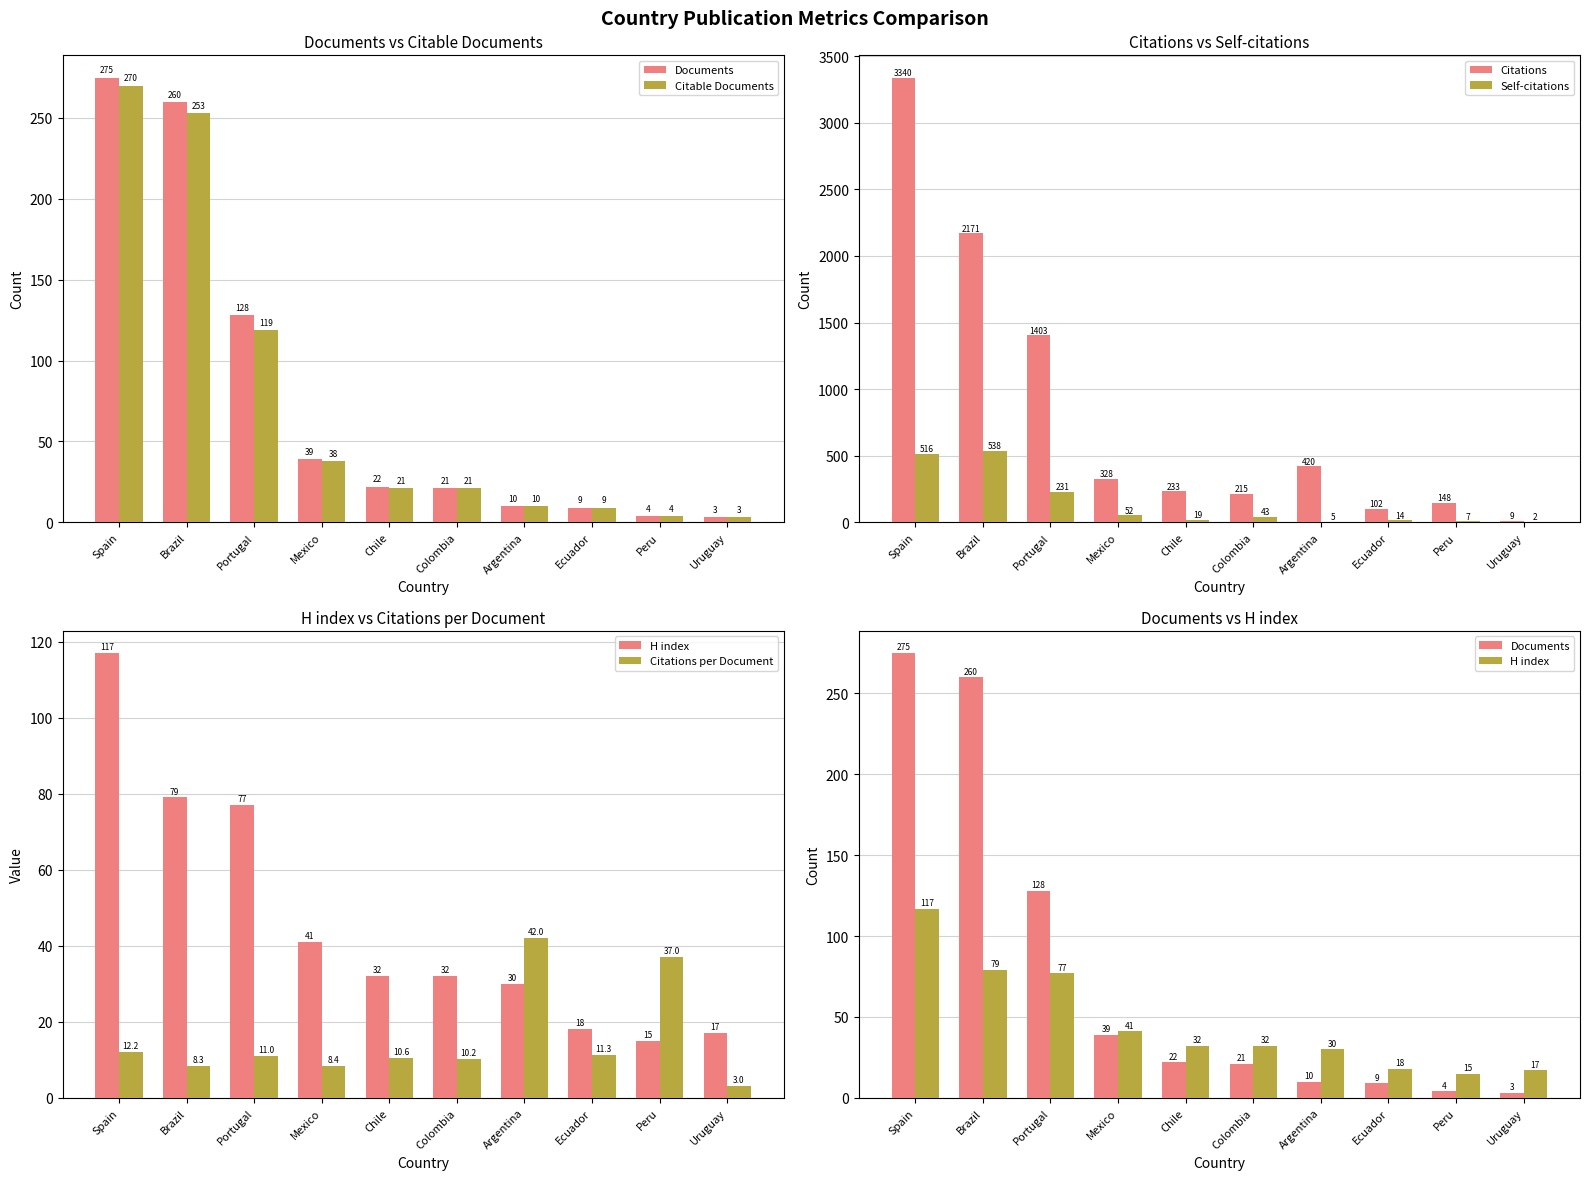

What is the greatest value displayed?

3340.0